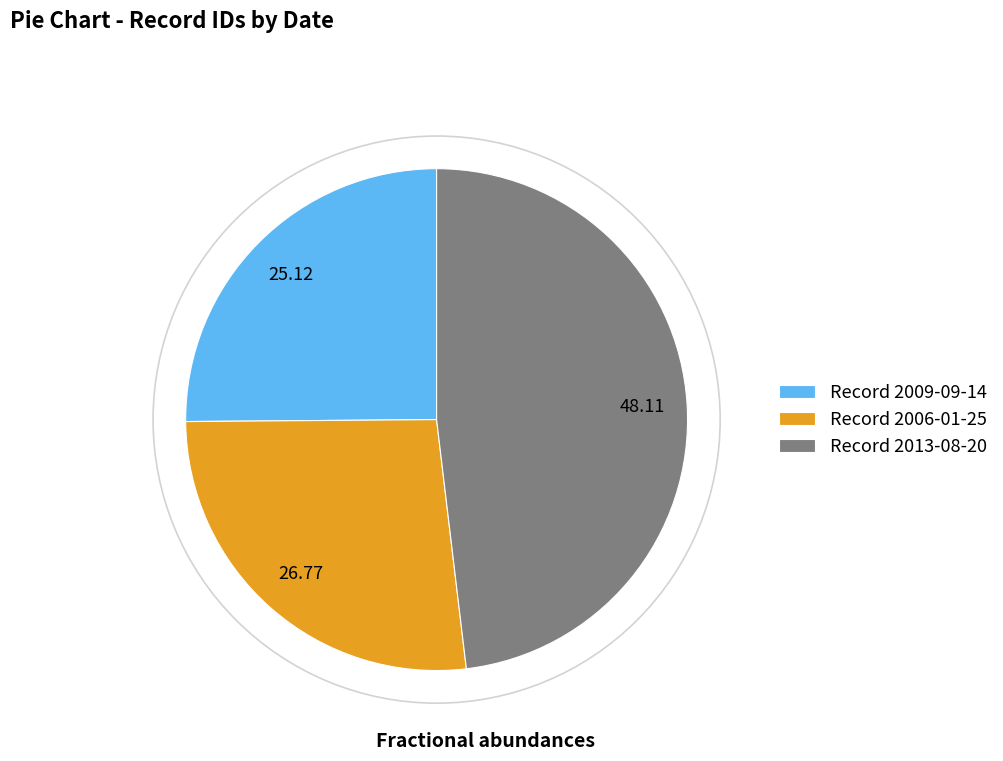

Is there any slice that represents more than half of the pie?

No